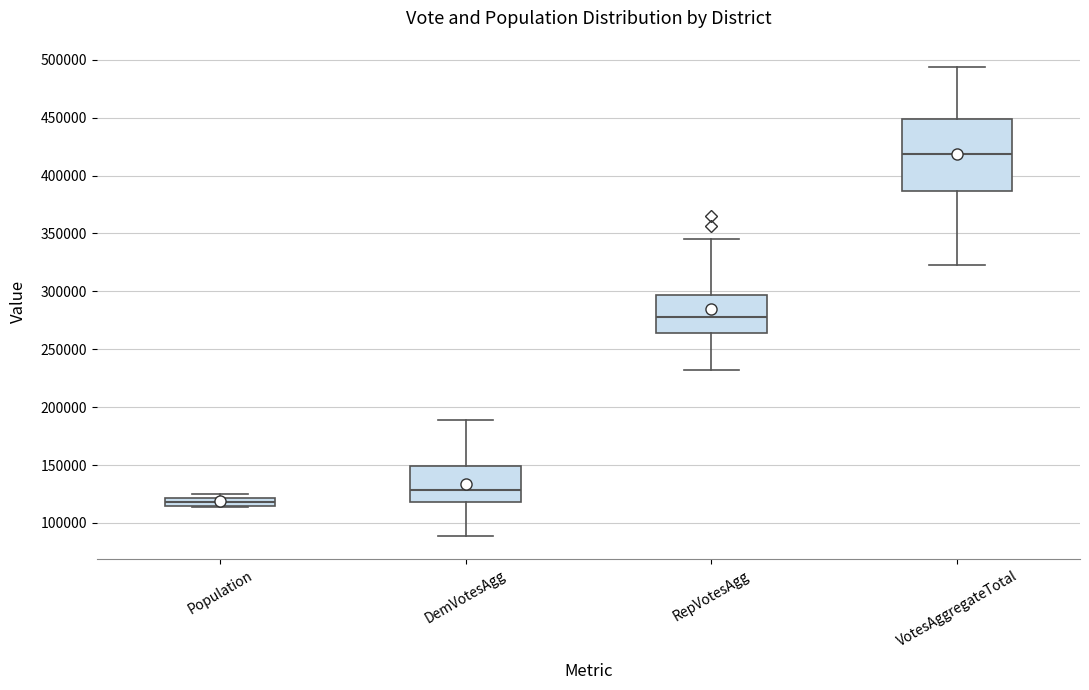

Where is the upper edge of the box for RepVotesAgg on the y-axis? The values are not printed on the chart, so give them approximately, as read against the axis.

295000